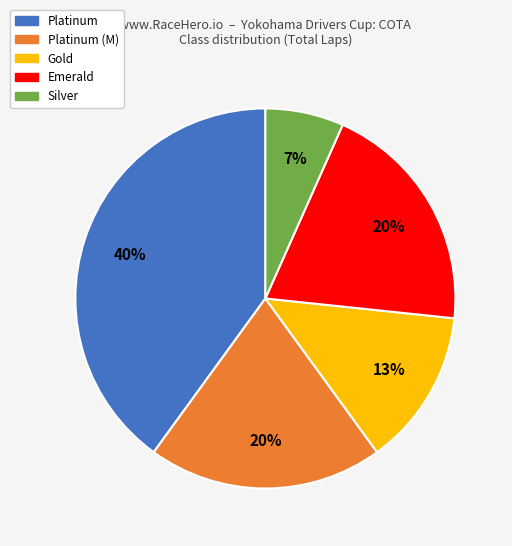

To the nearest percent, what is the average slice percentage?

20%